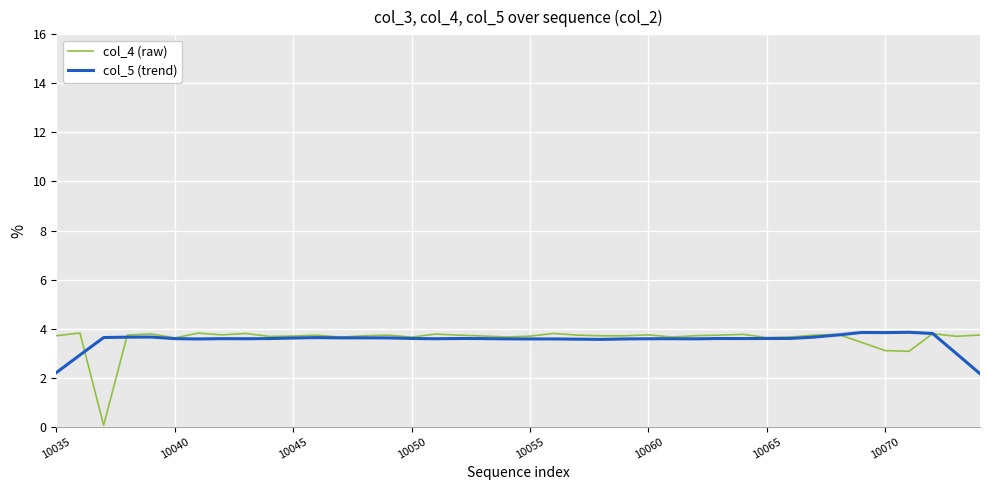

What is the lowest value of the col_5 (trend) series?

2.2